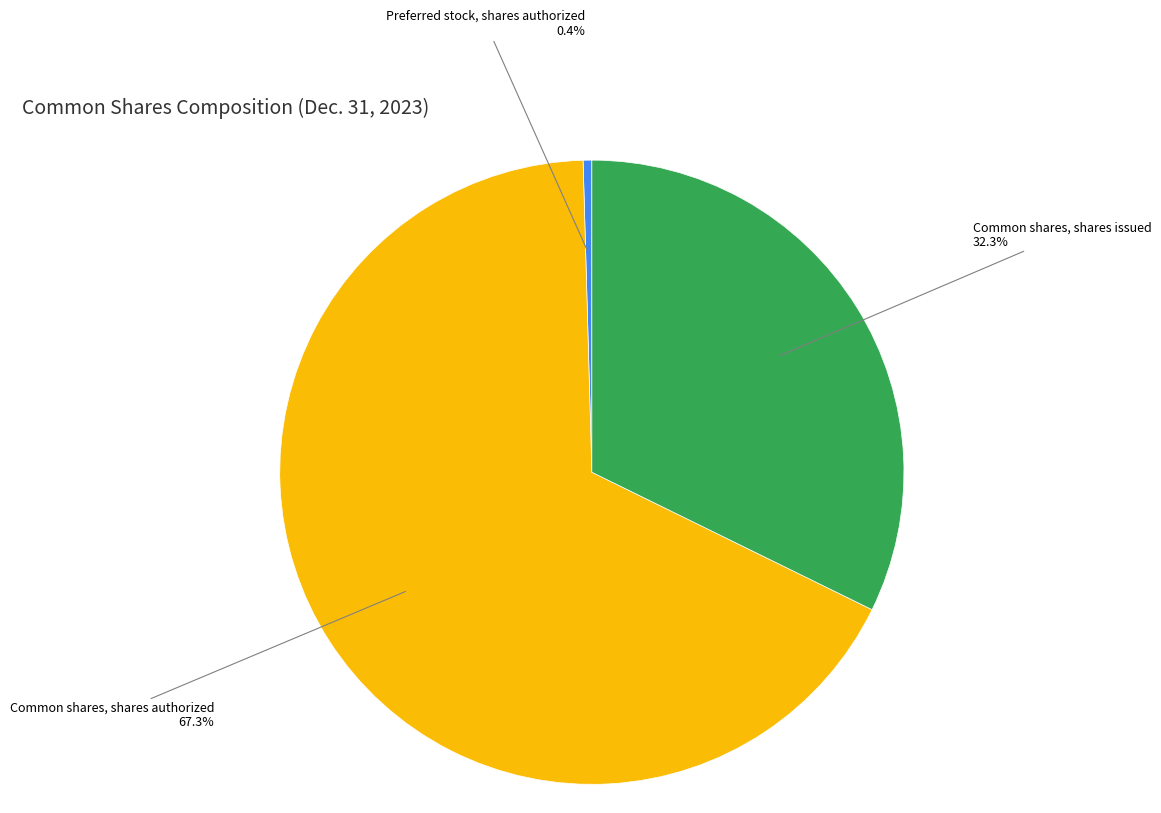

To the nearest percent, what is the average slice percentage?

33%